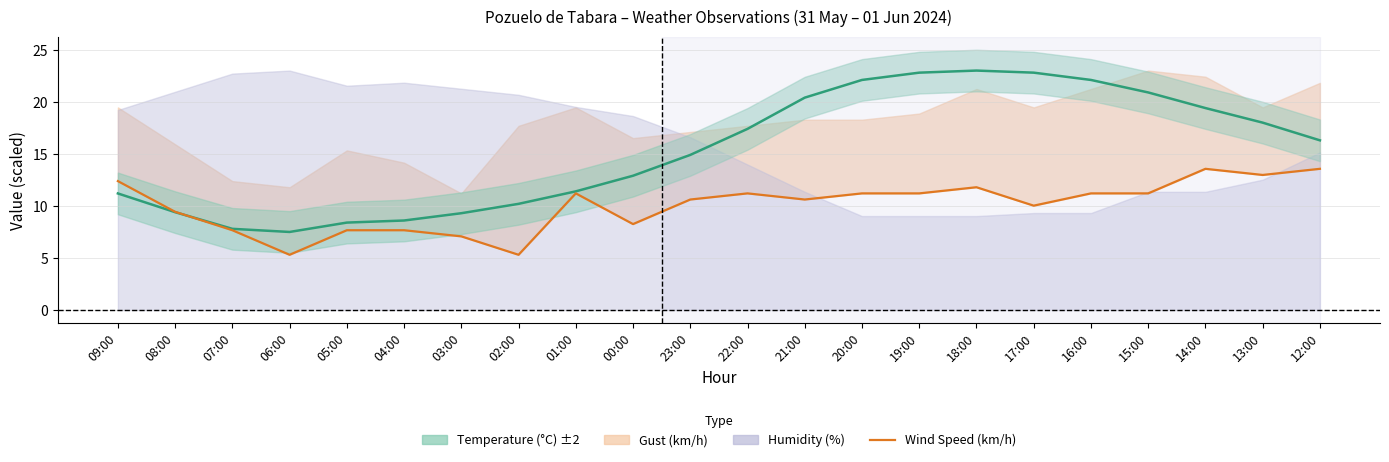

At which label does Wind Speed (km/h) first exceed 11?

09:00